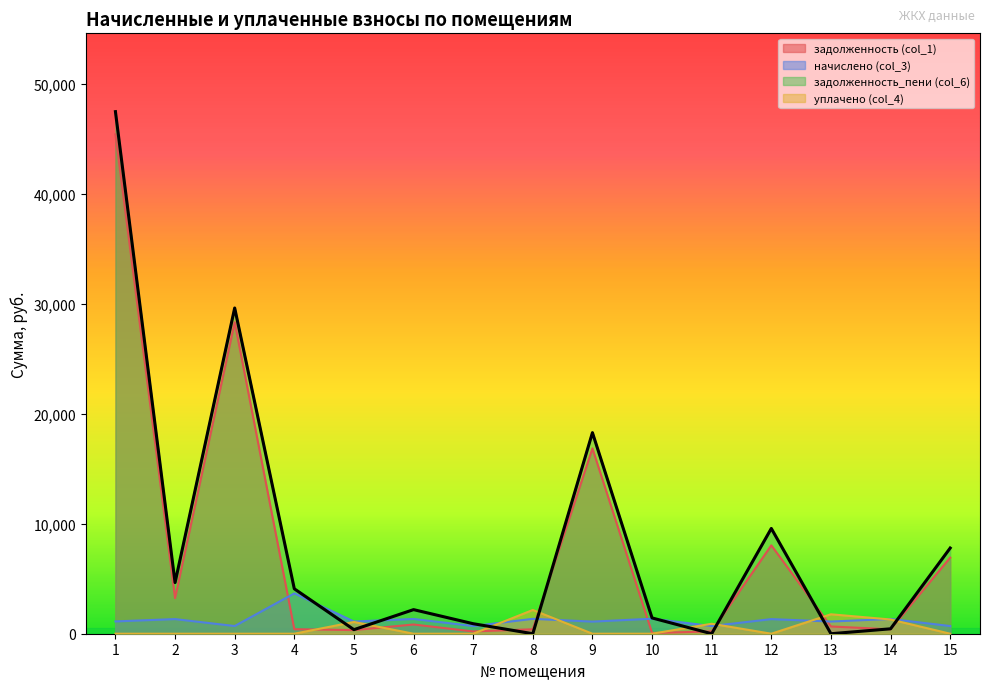

The value of начислено (col_3) at 5 is 1502.7. True or false?

False